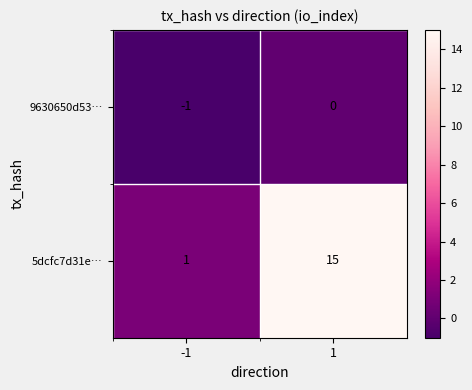

Reading left to right, transcribe all the data shown in this chart.

9630650d53…: -1=-1	1=0
5dcfc7d31e…: -1=1	1=15